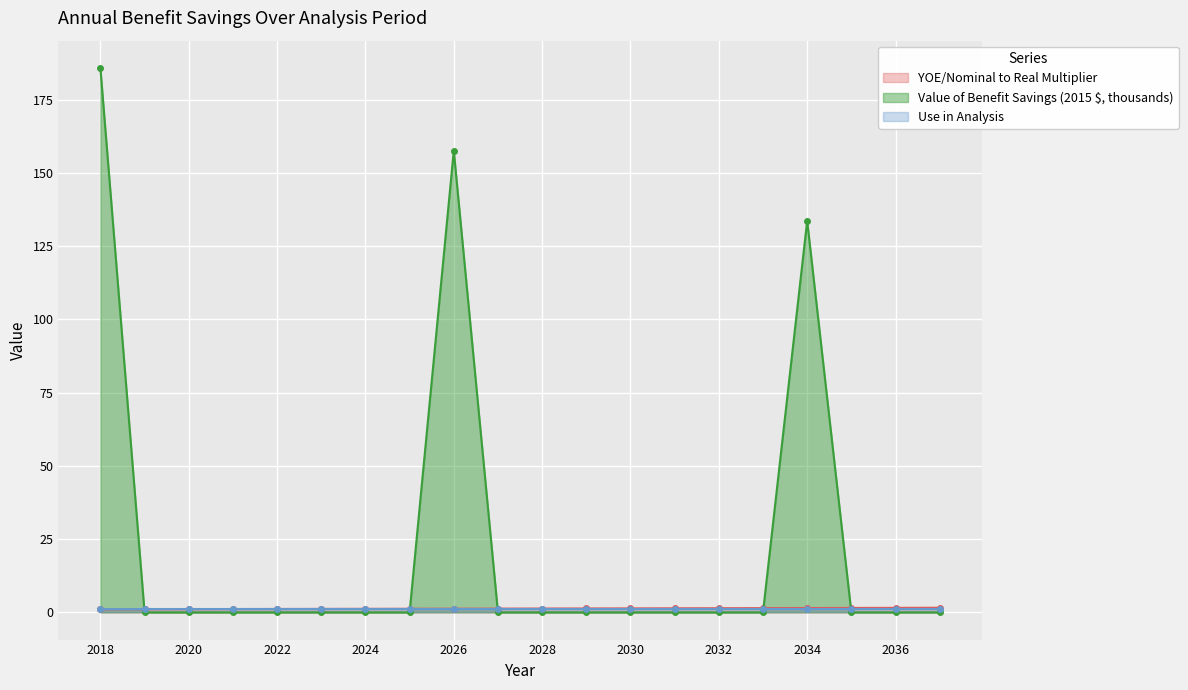

Where is Value of Benefit Savings (2015 $, thousands) nearest to the value 92?

2034